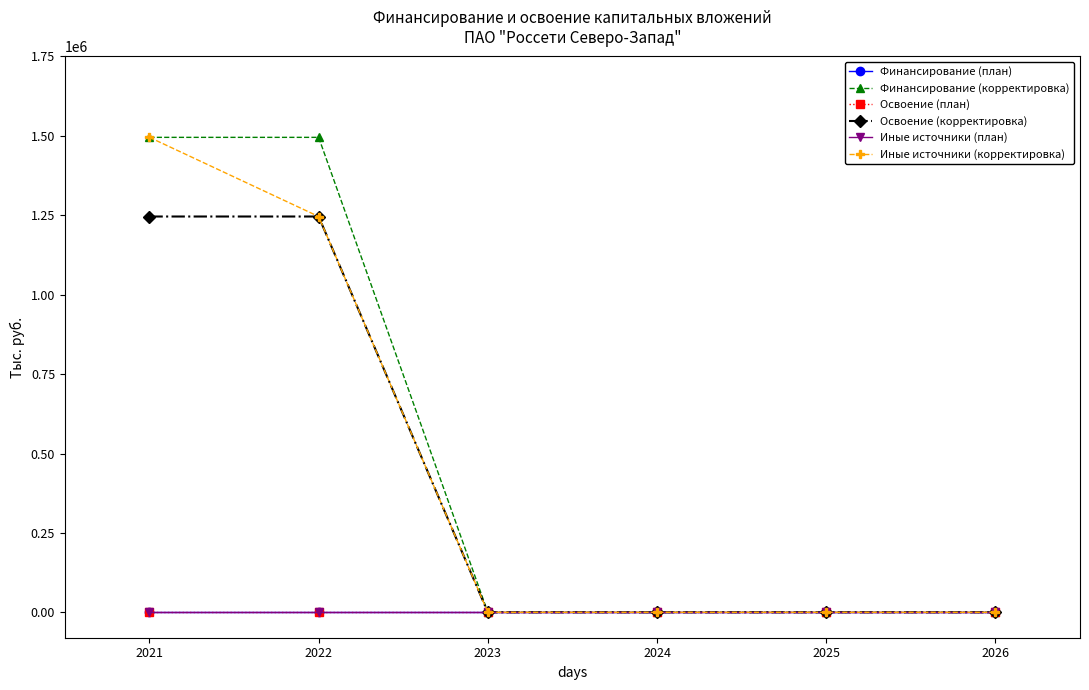

True or false: Освоение (корректировка) and Финансирование (план) cross at least once.

False